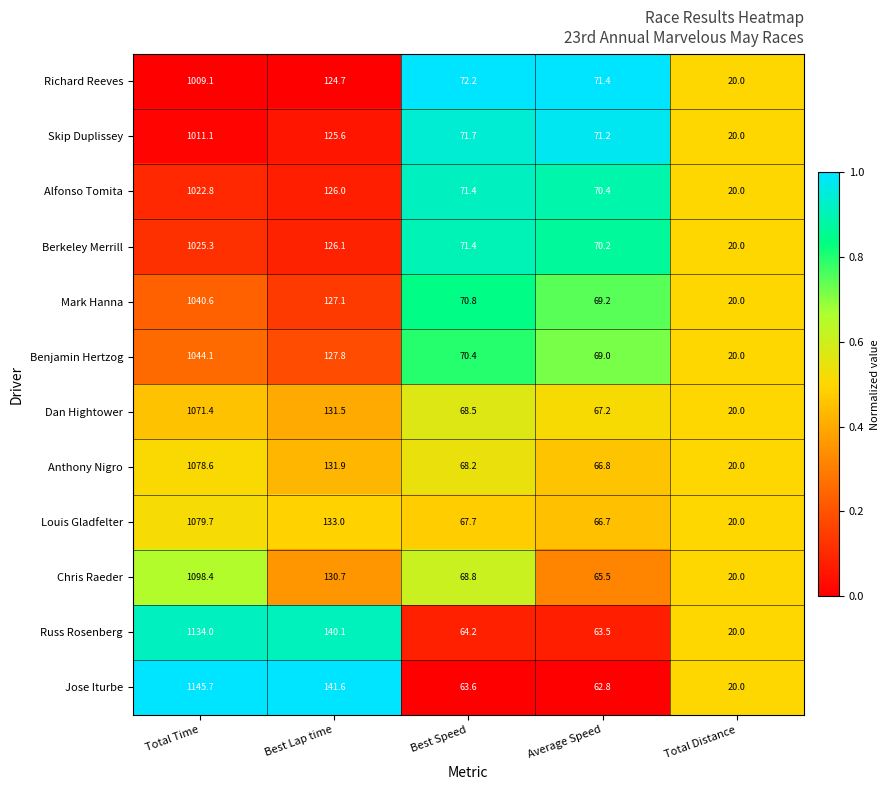

Rank the series at Best Lap time from lowest to highest value.

Richard Reeves, Skip Duplissey, Alfonso Tomita, Berkeley Merrill, Mark Hanna, Benjamin Hertzog, Chris Raeder, Dan Hightower, Anthony Nigro, Louis Gladfelter, Russ Rosenberg, Jose Iturbe